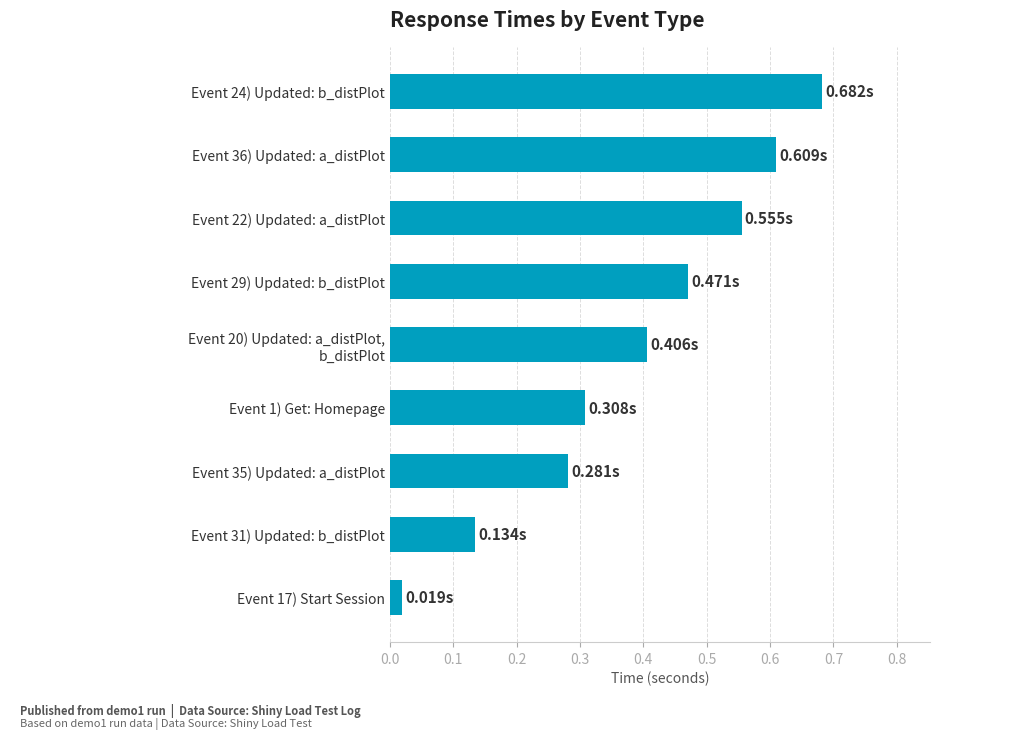

What is the sum of all values?

3.5